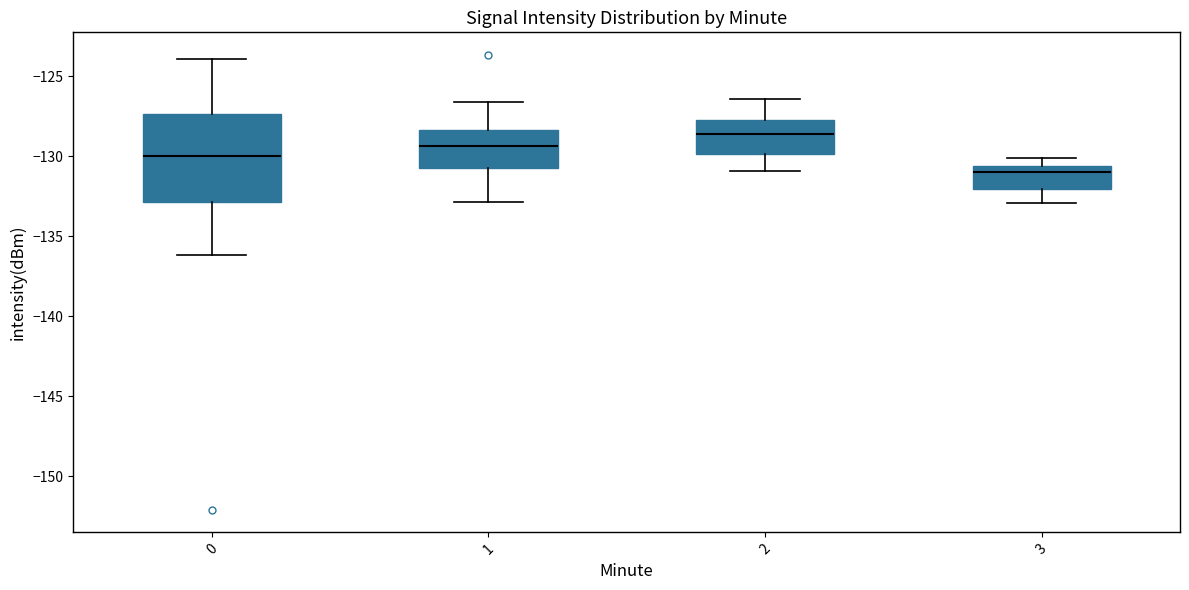

Where is the upper edge of the box at x = 2 on the y-axis? The values are not printed on the chart, so give them approximately, as read against the axis.

-127.5